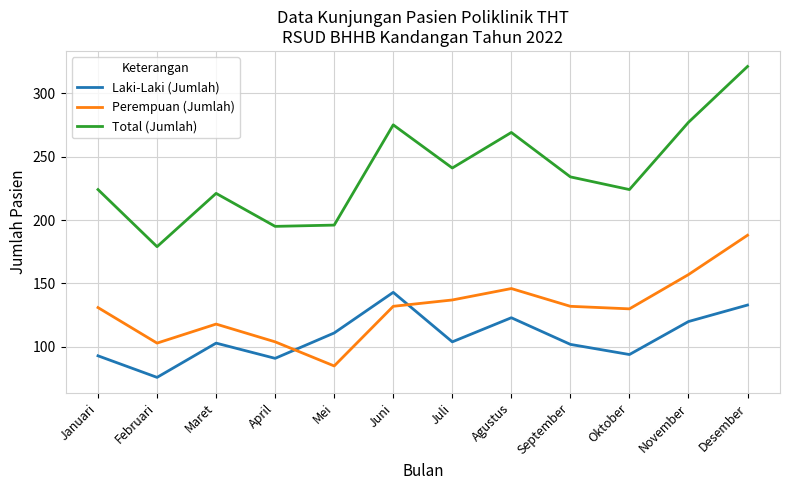

Which series has the largest range (max minus min)?

Total (Jumlah)